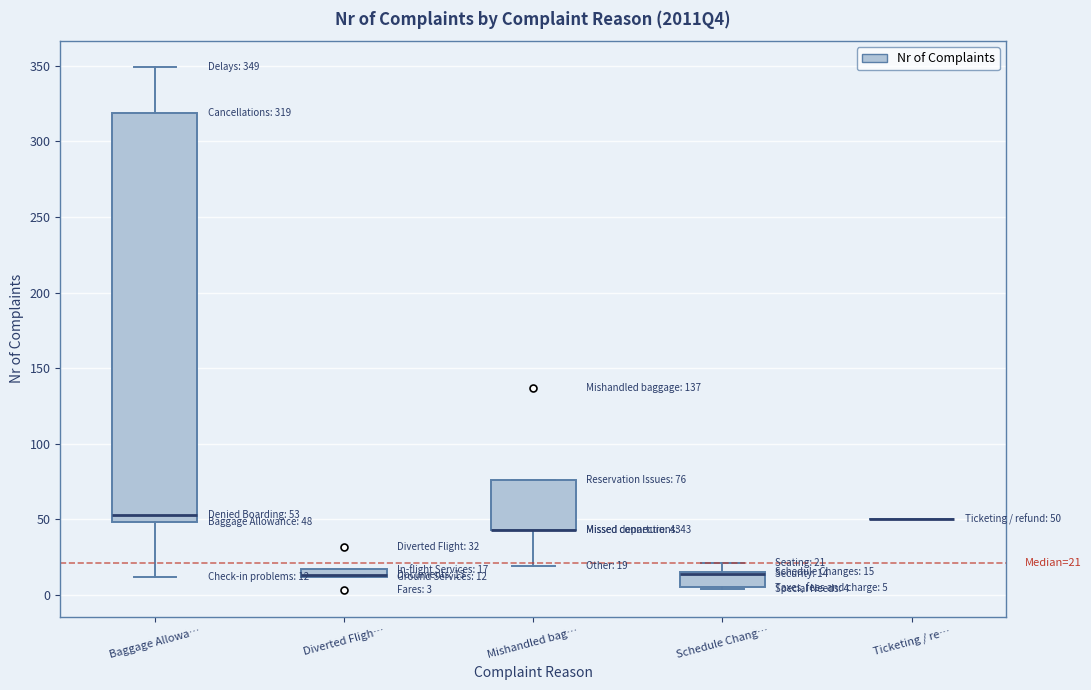

Which box is the tallest, from its lower edge to its upper edge?

Baggage Allowa…